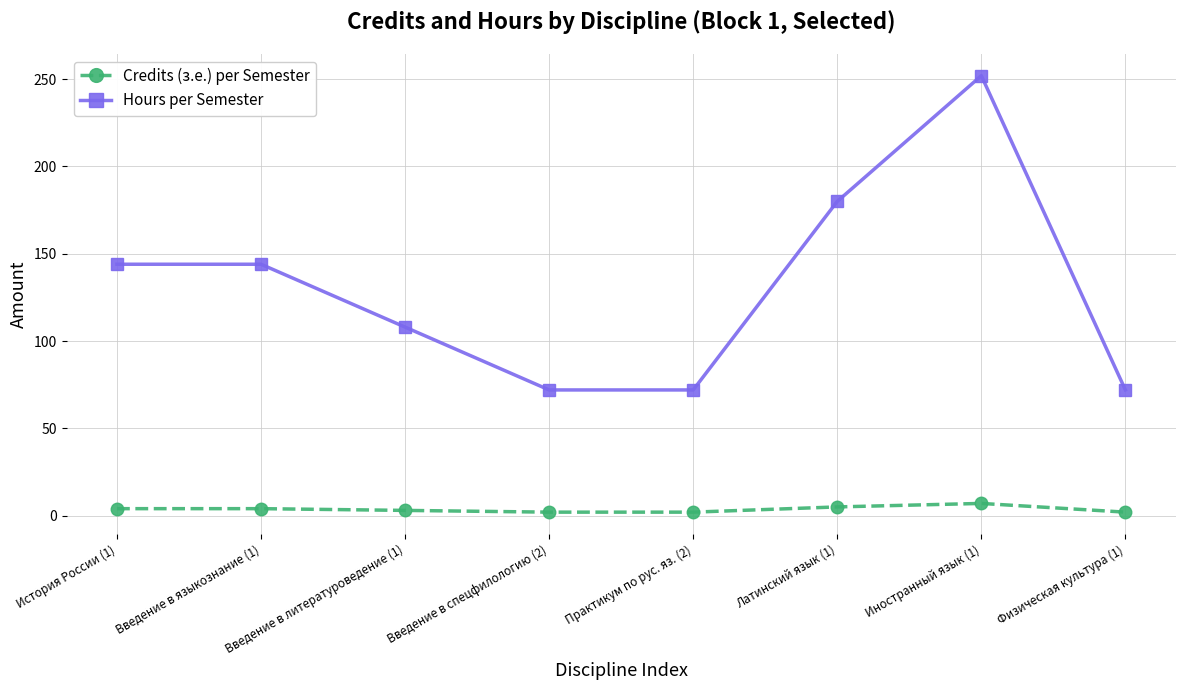

True or false: Hours per Semester has more than 2 points higher than both neighbors.

False